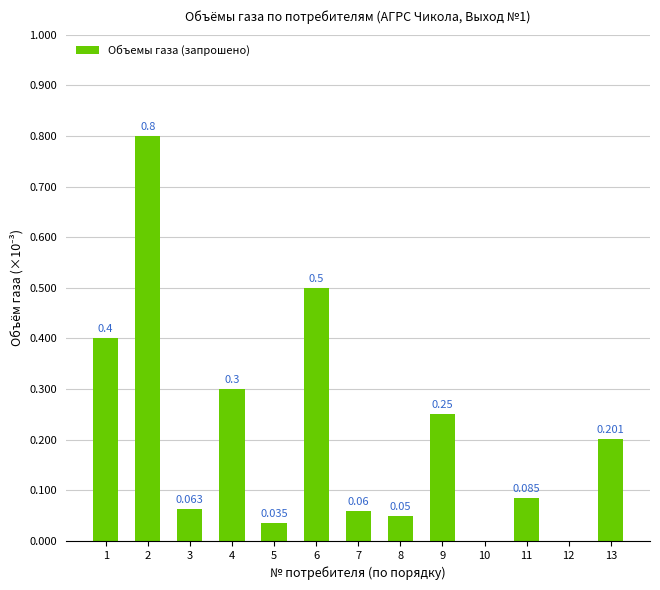

What is the value of the 4th bar from the left?

0.3